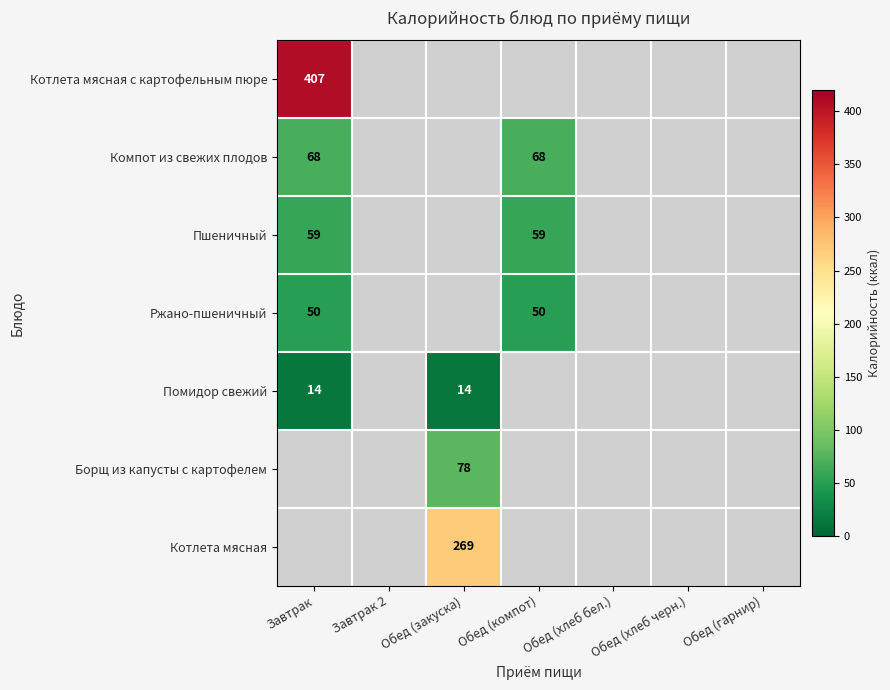

At which category does the chart reach its minimum across all series?

Завтрак